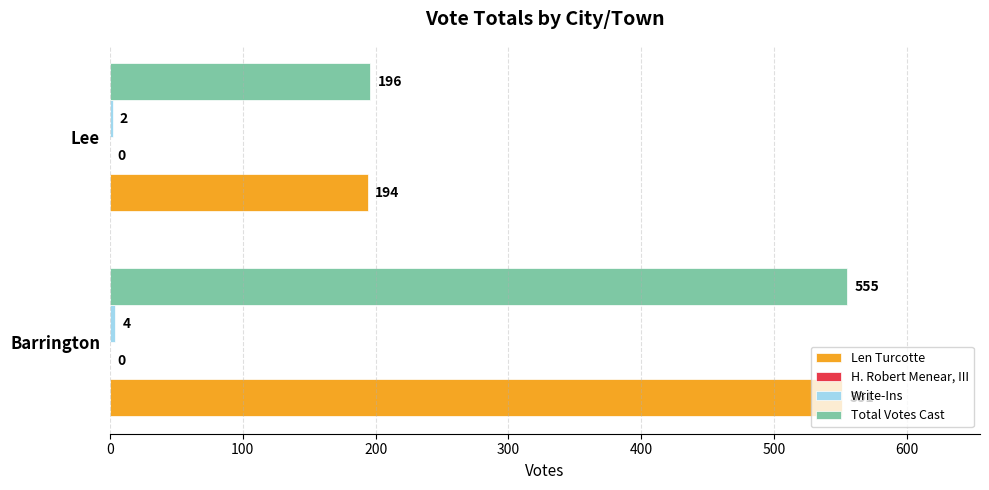

Which series has the largest total across all categories?

Total Votes Cast